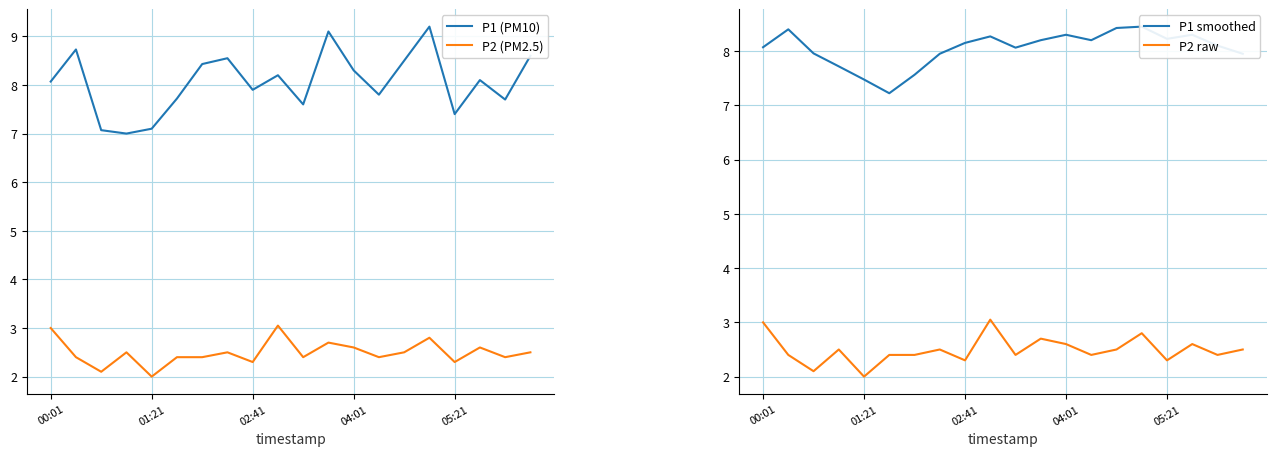

What is the smallest value displayed?

2.0